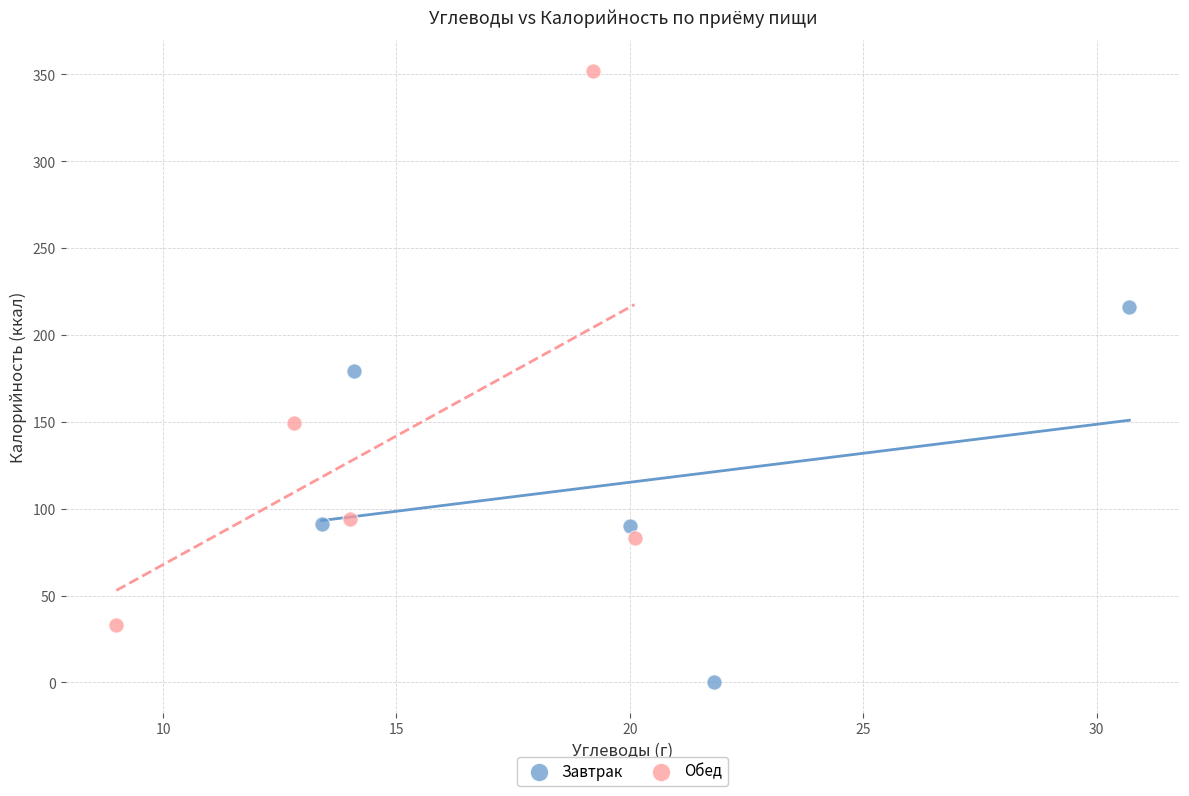

What are all the series names shown in the legend?

Завтрак, Обед